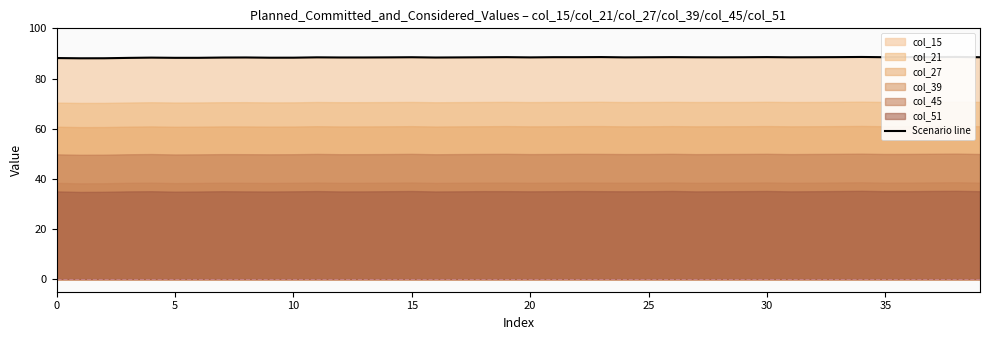

True or false: there are more than 2 points higher than both neighbors.

True